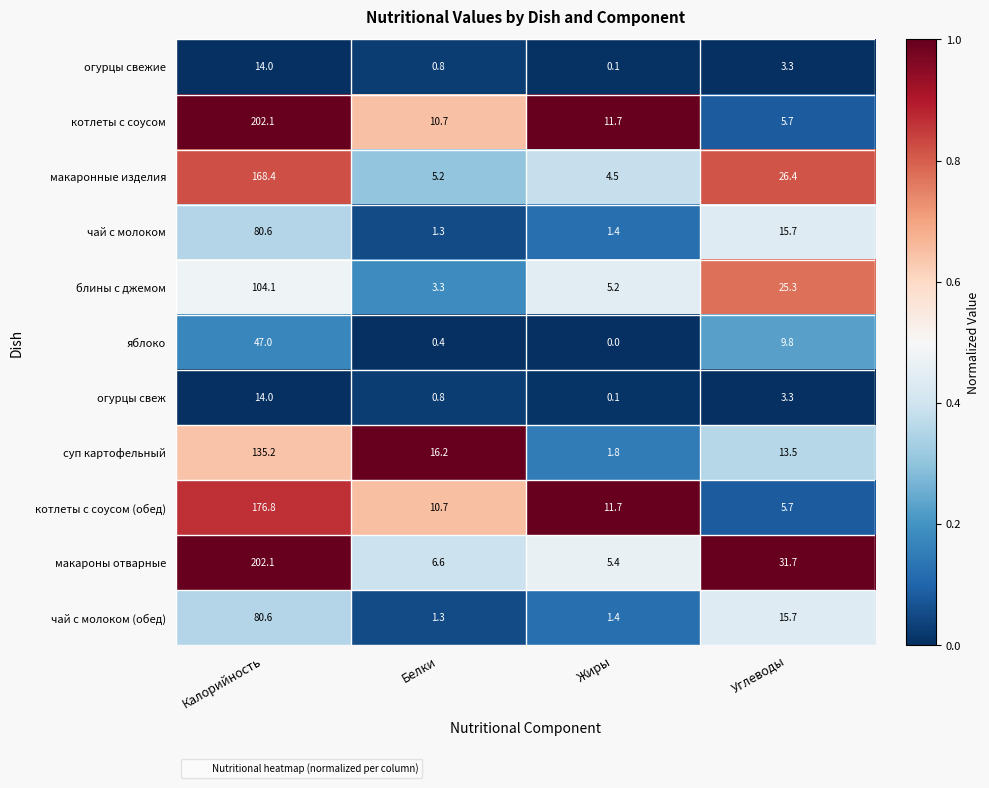

What is the spread (max minus min) of values at Белки?

15.8